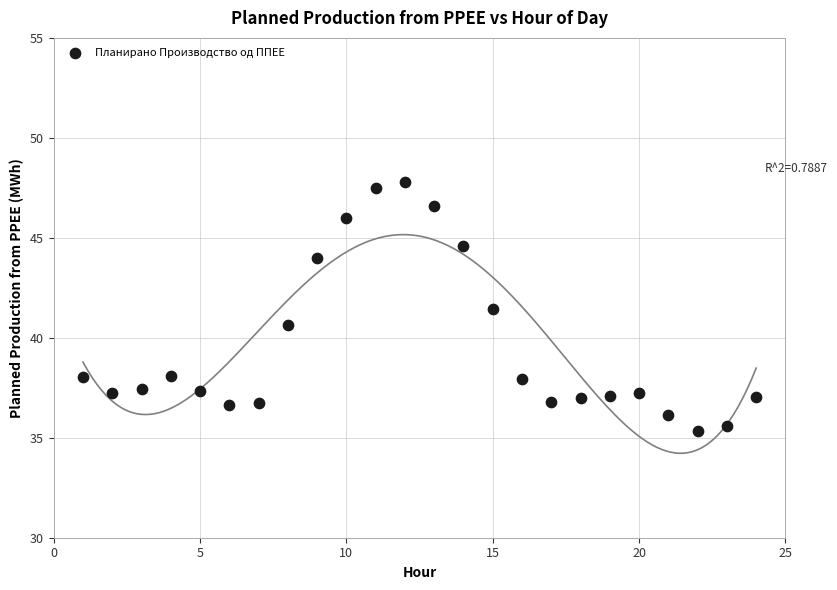

What is the range of X values (max minus min)?

23.0